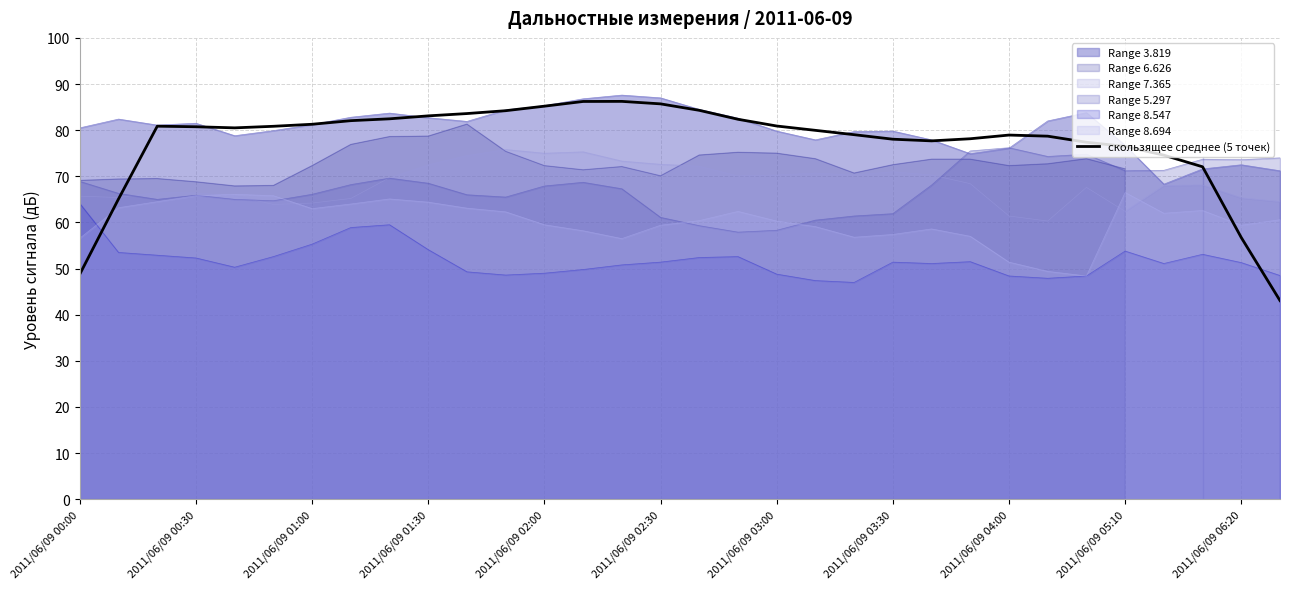

What is the difference between the maximum and minimum values?

43.2